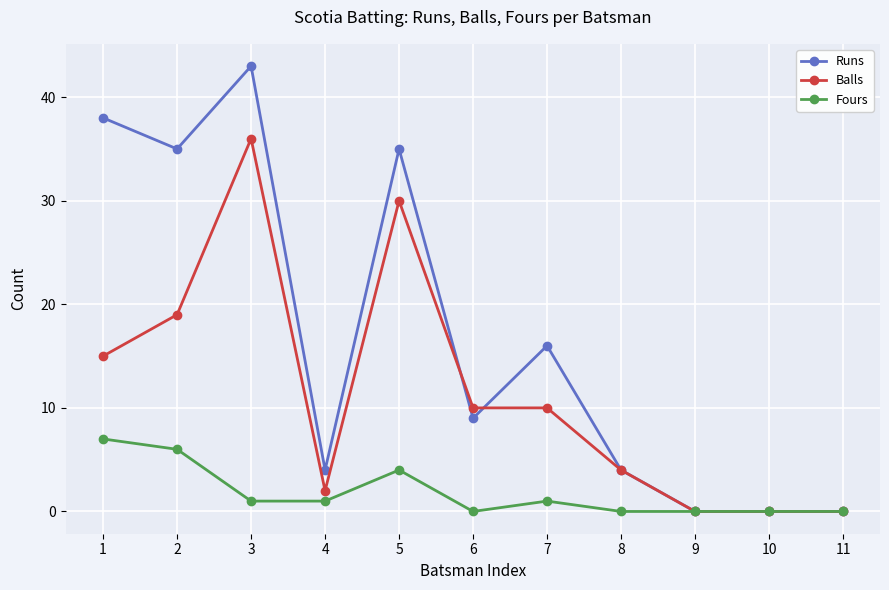

List the series in order of their peak value, lowest first.

Fours, Balls, Runs